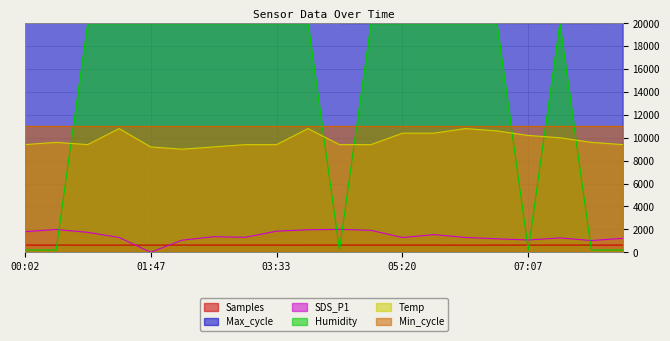

How many values in the Samples series exceed 627?

17